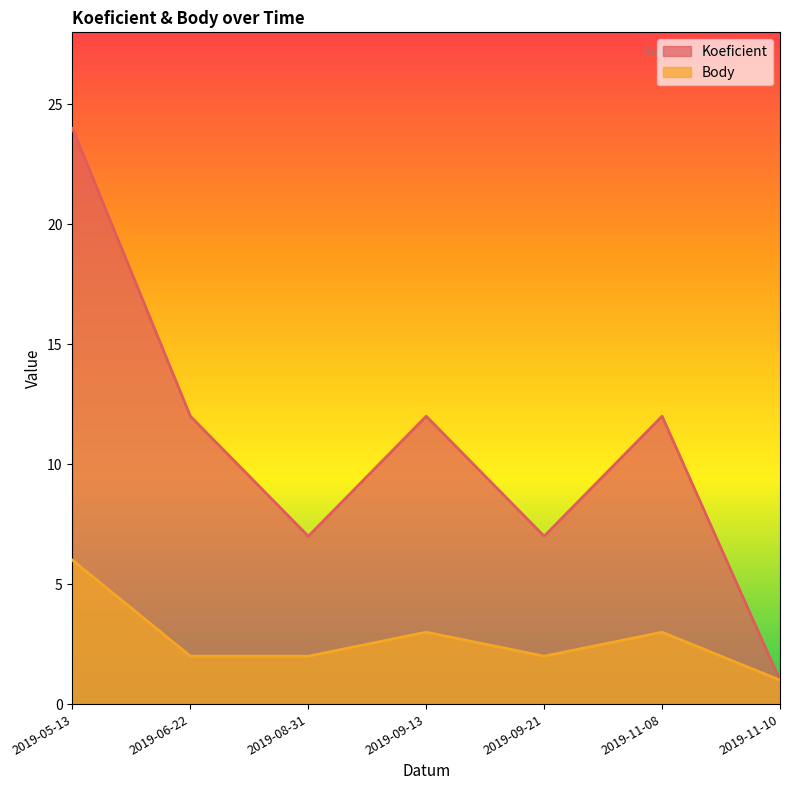

At which category does Koeficient reach its first local peak?

2019-09-13